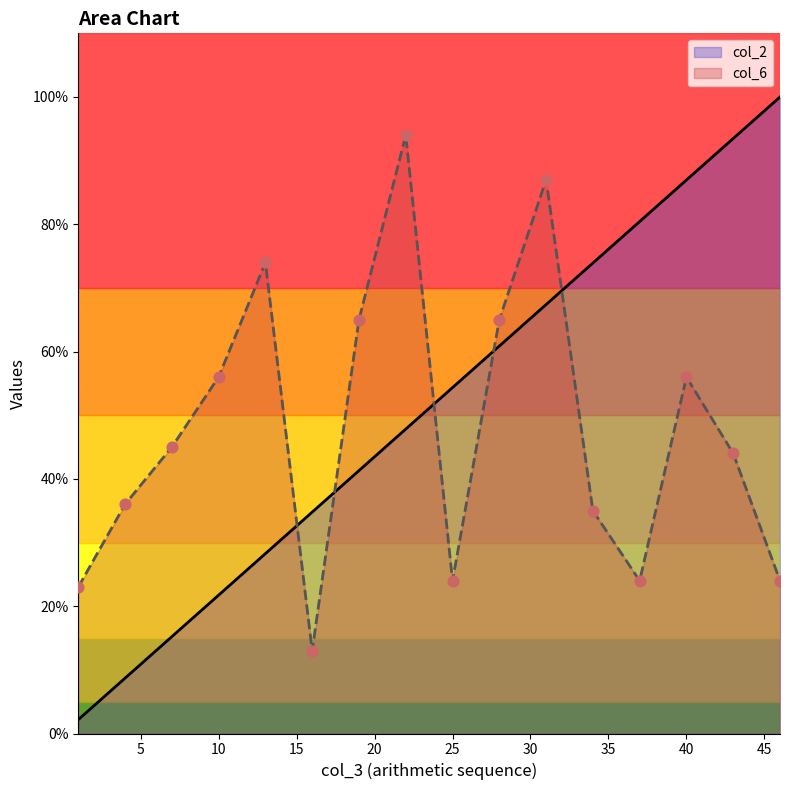

At how many categories does at least one series exceed 0?

16